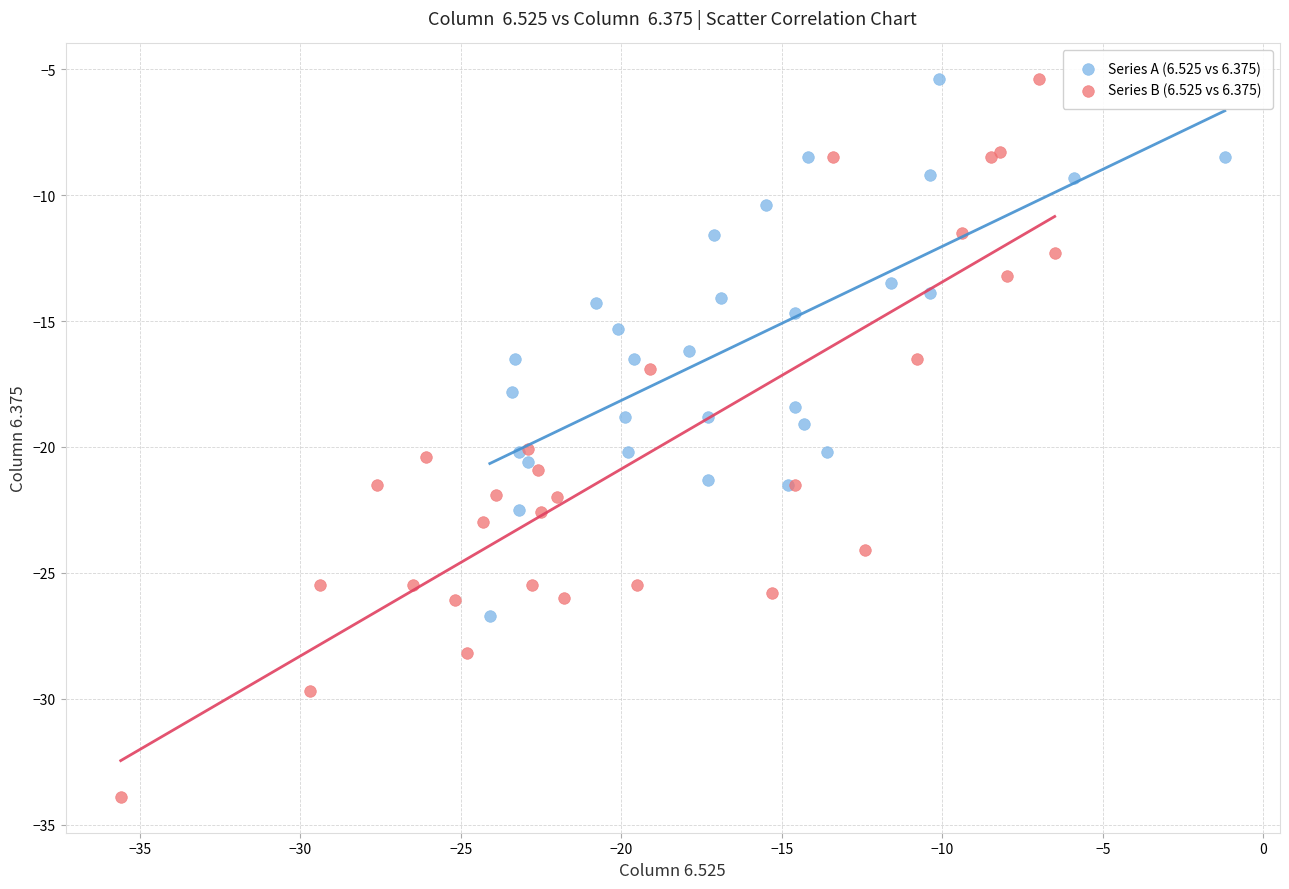

Which series contains the lowest Y value?

Series B (6.525 vs 6.375)